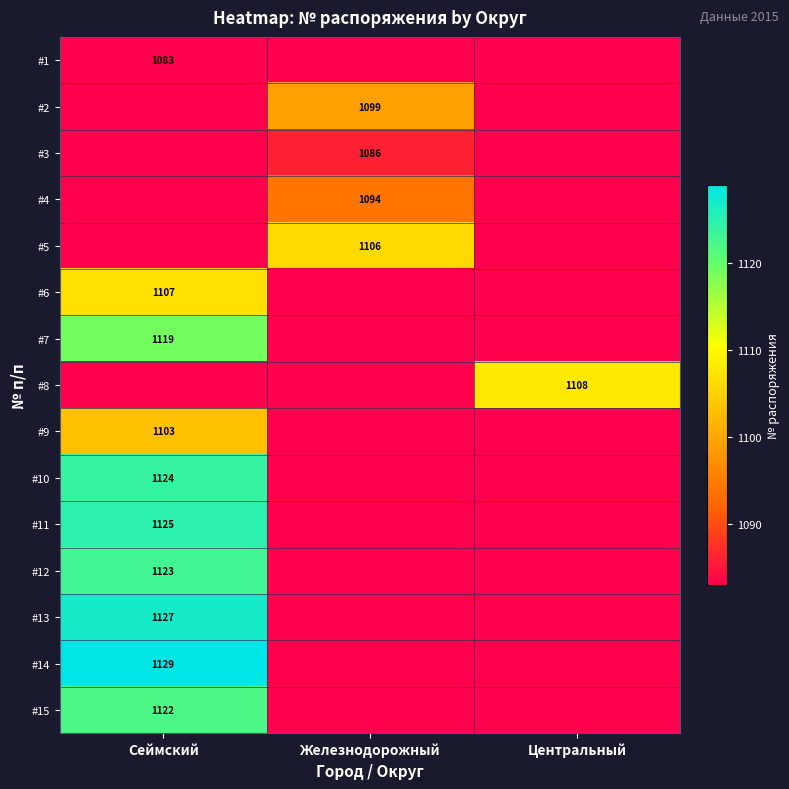

True or false: #8 has a value of 1108 at Центральный.

True